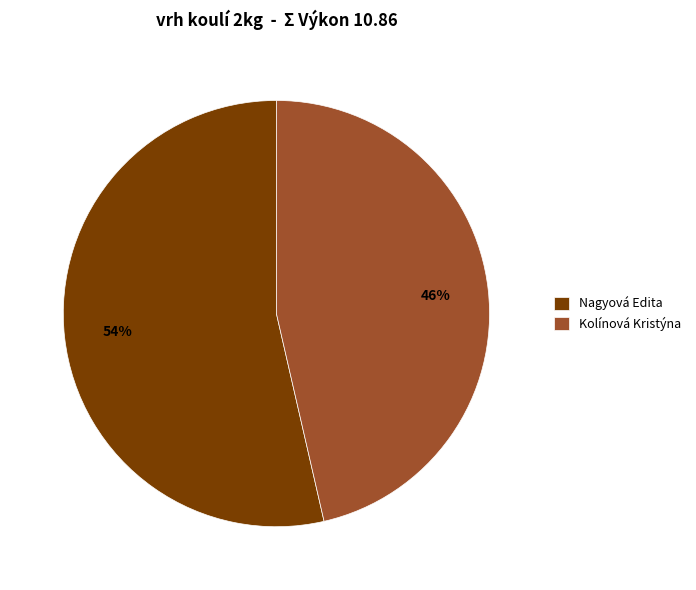

To the nearest percent, what percentage of the pie is Nagyová Edita?

54%